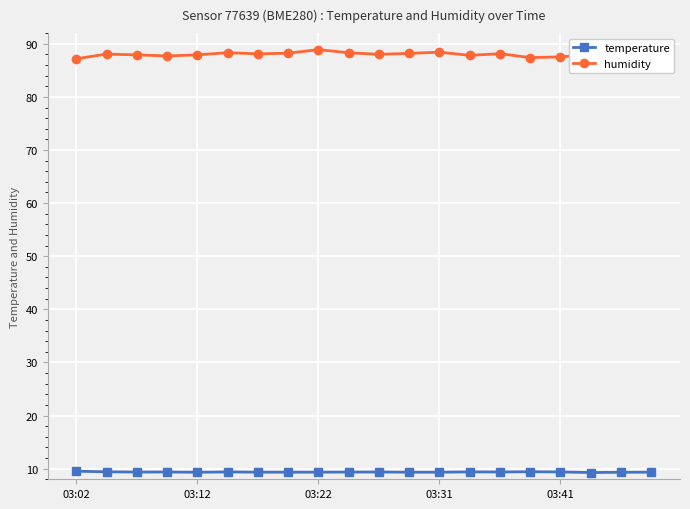

What is the minimum value shown in the chart?

9.3